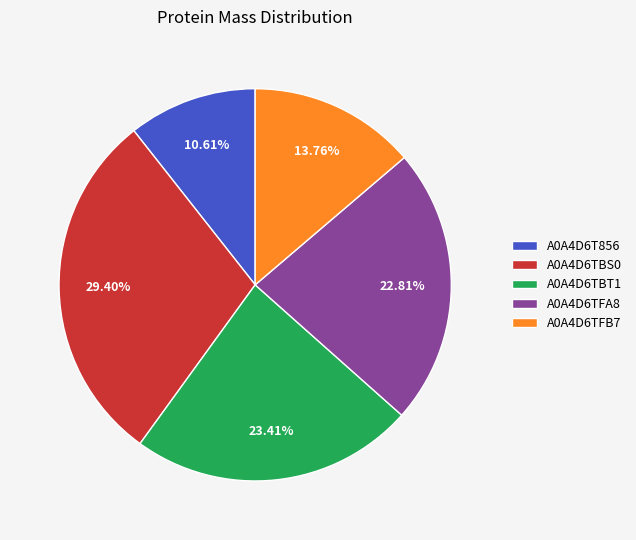

The A0A4D6TBS0 slice represents 23% of the pie. True or false?

False